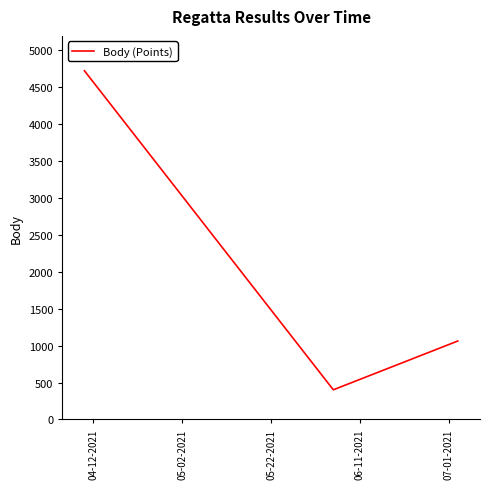

Count the number of categories in the chart.

3